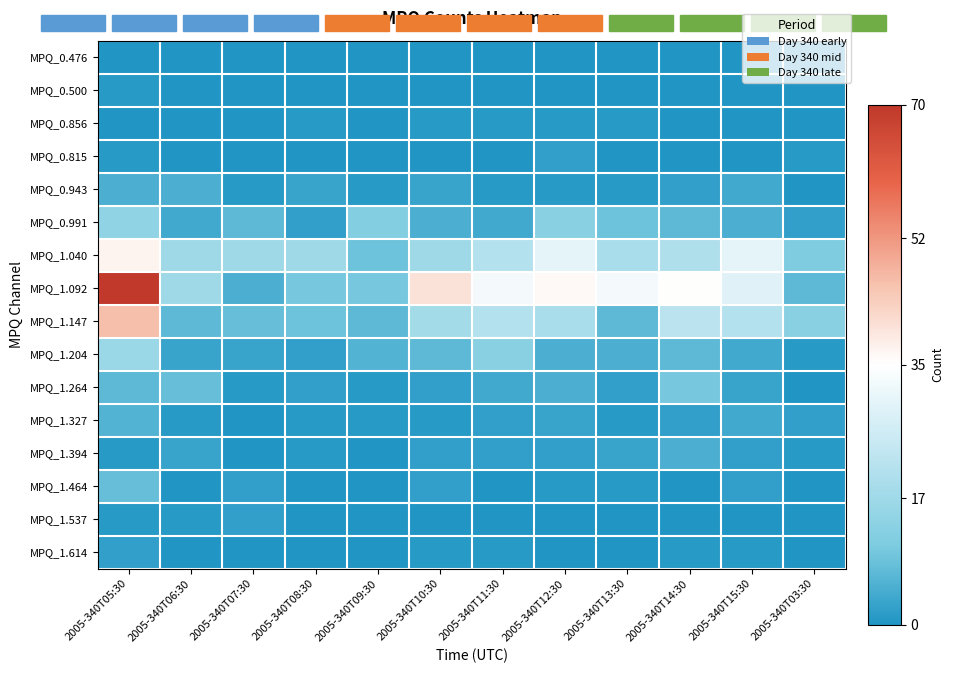

At 2005-340T07:30, list the series in order from largest to smallest.

MPQ_1.040, MPQ_1.147, MPQ_0.991, MPQ_1.092, MPQ_1.204, MPQ_1.464, MPQ_1.537, MPQ_0.943, MPQ_1.264, MPQ_0.476, MPQ_0.500, MPQ_0.856, MPQ_0.815, MPQ_1.327, MPQ_1.394, MPQ_1.614